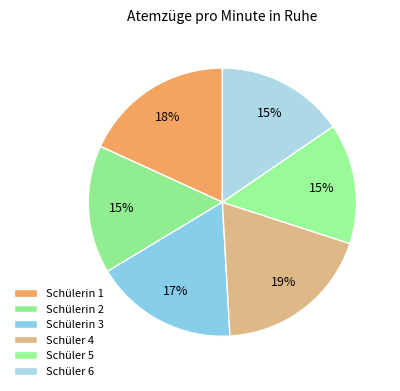

How many segments does this pie chart have?

6